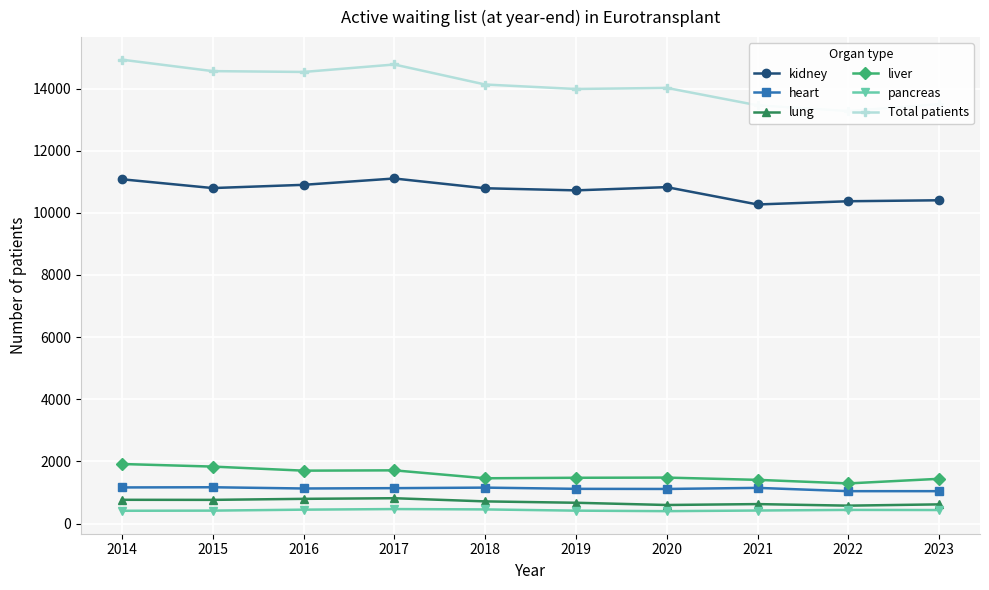

Reading right to left, extract all data points from this chart.

kidney: 2023=10404	2022=10373	2021=10269	2020=10827	2019=10723	2018=10791	2017=11105	2016=10901	2015=10797	2014=11080
heart: 2023=1044	2022=1044	2021=1150	2020=1115	2019=1119	2018=1158	2017=1141	2016=1130	2015=1170	2014=1164
lung: 2023=619	2022=578	2021=628	2020=599	2019=671	2018=715	2017=817	2016=797	2015=764	2014=766
liver: 2023=1442	2022=1293	2021=1408	2020=1481	2019=1475	2018=1459	2017=1714	2016=1704	2015=1835	2014=1918
pancreas: 2023=437	2022=441	2021=421	2020=401	2019=417	2018=457	2017=468	2016=449	2015=418	2014=413
Total patients: 2023=13498	2022=13276	2021=13460	2020=14020	2019=13985	2018=14129	2017=14773	2016=14533	2015=14560	2014=14928